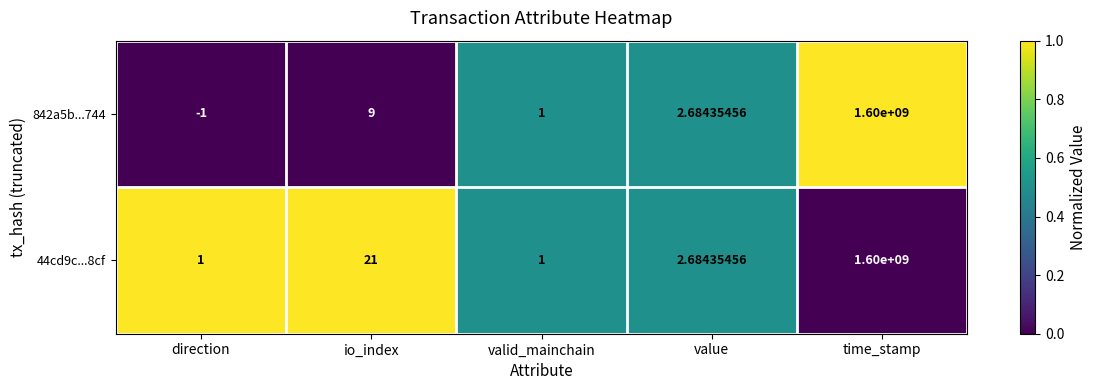

At which category is the sum across all series the highest?

time_stamp